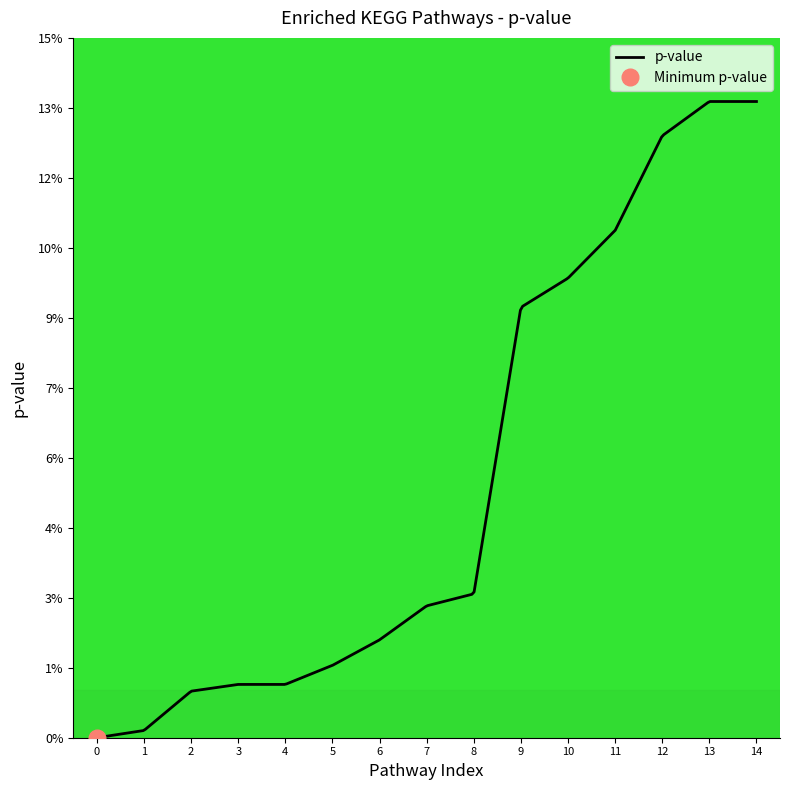

What is the average value?

0.1